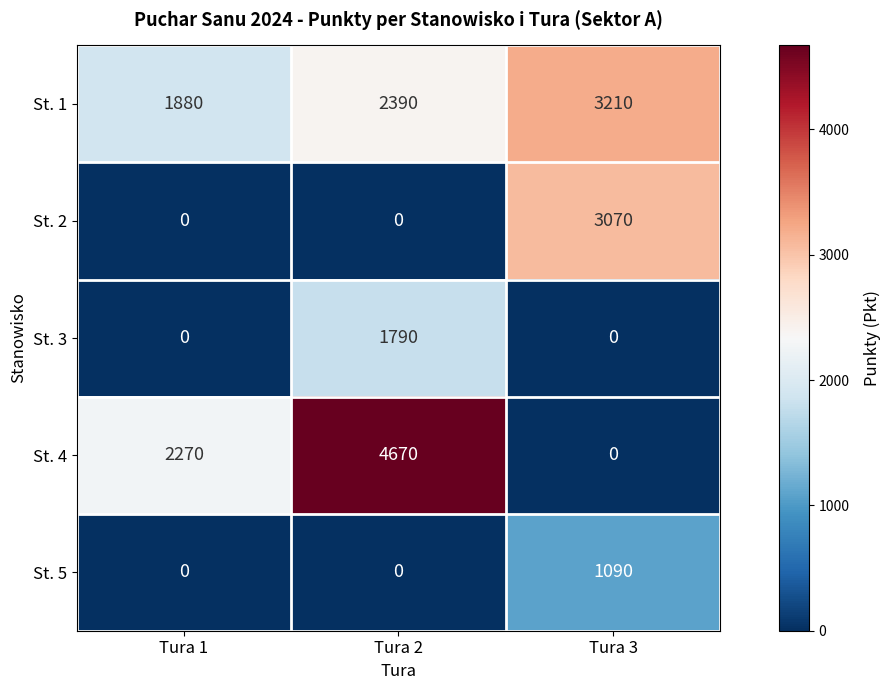

How many series are shown in this chart?

5